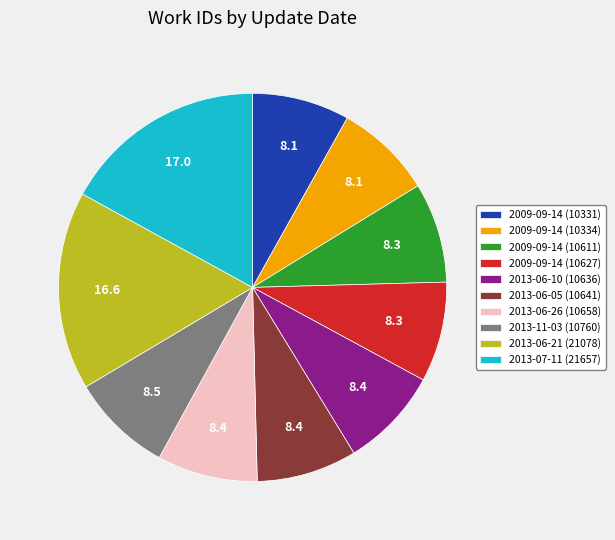

Is there a majority slice in this chart?

No